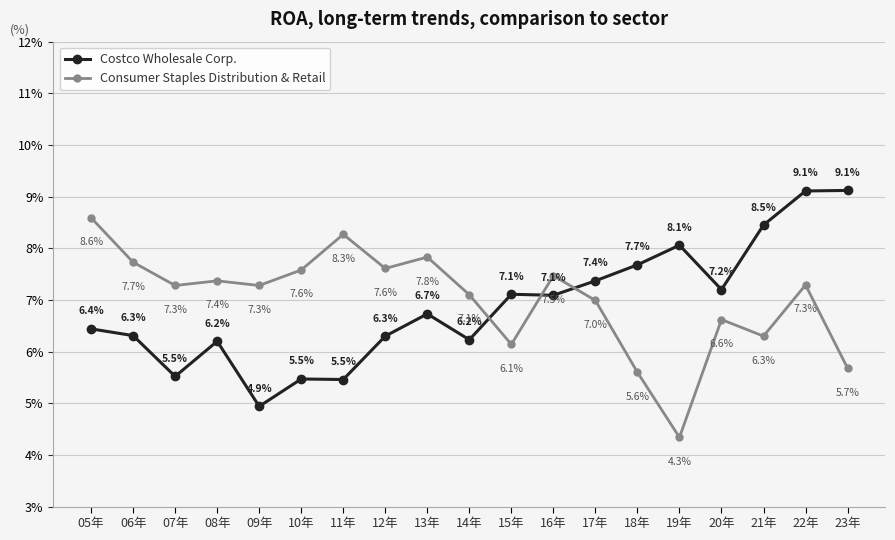

Does the chart have visible grid lines?

Yes